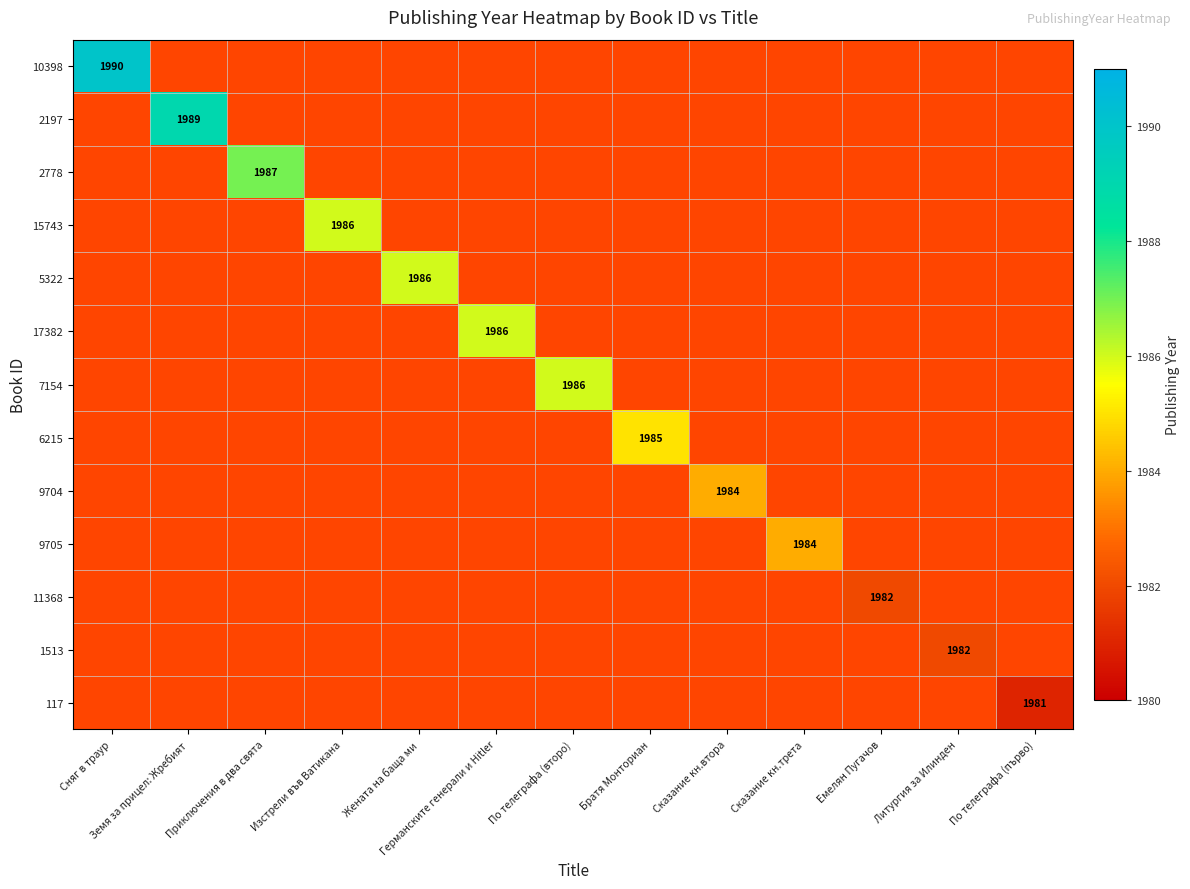

List the series in order of their overall mean, lowest first.

10398, 2197, 2778, 15743, 5322, 17382, 7154, 6215, 9704, 9705, 11368, 1513, 117